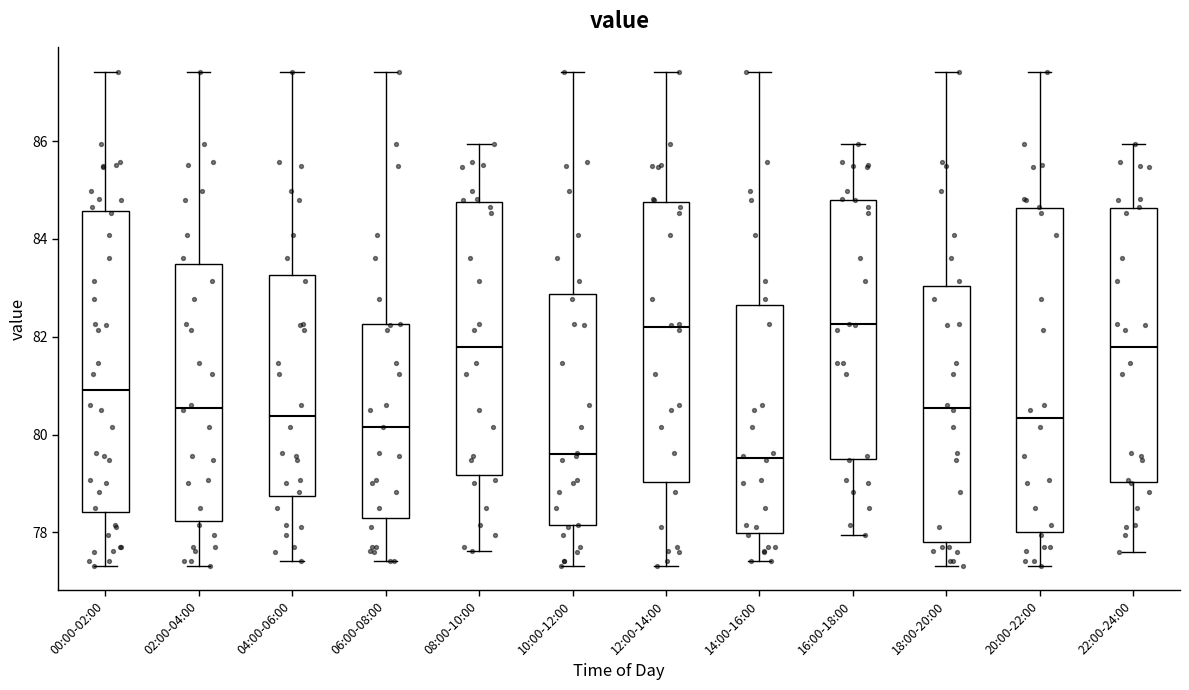

Reading left to right, read every box against the y-axis: the position of its median line, the range the box covers, and the ends of its whiskers. The values are not printed on the chart, so give them approximately, as read against the axis.

00:00-02:00: median 81.0, box 78.4 to 84.6, whiskers 77.4 to 87.4
02:00-04:00: median 80.6, box 78.2 to 83.4, whiskers 77.4 to 87.4
04:00-06:00: median 80.4, box 78.8 to 83.2, whiskers 77.4 to 87.4
06:00-08:00: median 80.2, box 78.4 to 82.2, whiskers 77.4 to 87.4
08:00-10:00: median 81.8, box 79.2 to 84.8, whiskers 77.6 to 86.0
10:00-12:00: median 79.6, box 78.2 to 82.8, whiskers 77.4 to 87.4
12:00-14:00: median 82.2, box 79.0 to 84.8, whiskers 77.4 to 87.4
14:00-16:00: median 79.6, box 78.0 to 82.6, whiskers 77.4 to 87.4
16:00-18:00: median 82.2, box 79.6 to 84.8, whiskers 78.0 to 86.0
18:00-20:00: median 80.6, box 77.8 to 83.0, whiskers 77.4 to 87.4
20:00-22:00: median 80.4, box 78.0 to 84.6, whiskers 77.4 to 87.4
22:00-24:00: median 81.8, box 79.0 to 84.6, whiskers 77.6 to 86.0